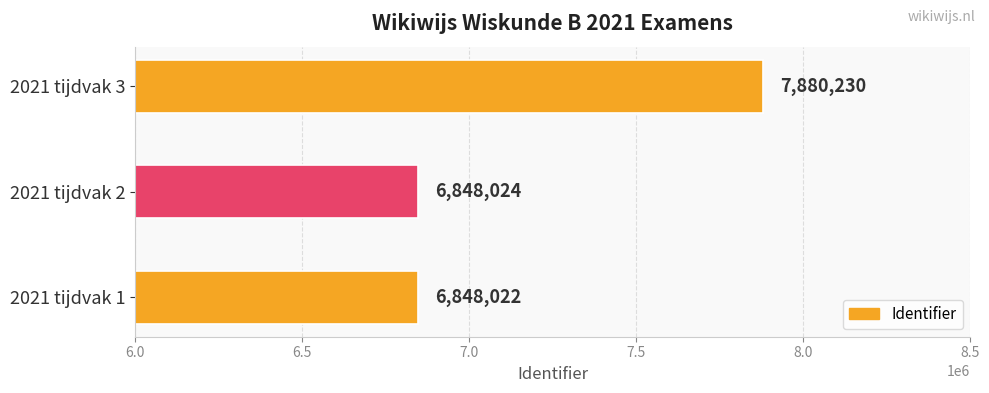

What is the change in value from 2021 tijdvak 1 to 2021 tijdvak 3?

+1032208